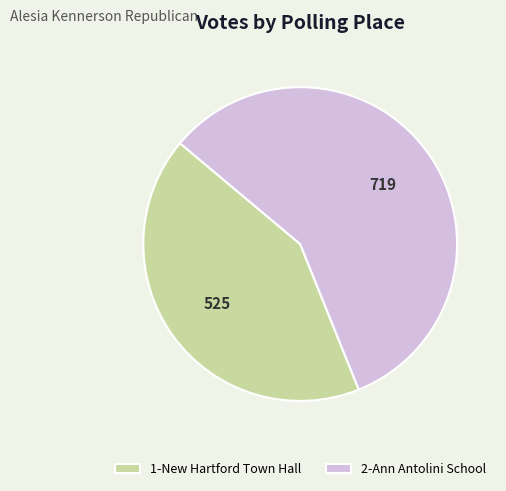

Combined, do 1-New Hartford Town Hall and 2-Ann Antolini School account for over 50%?

Yes